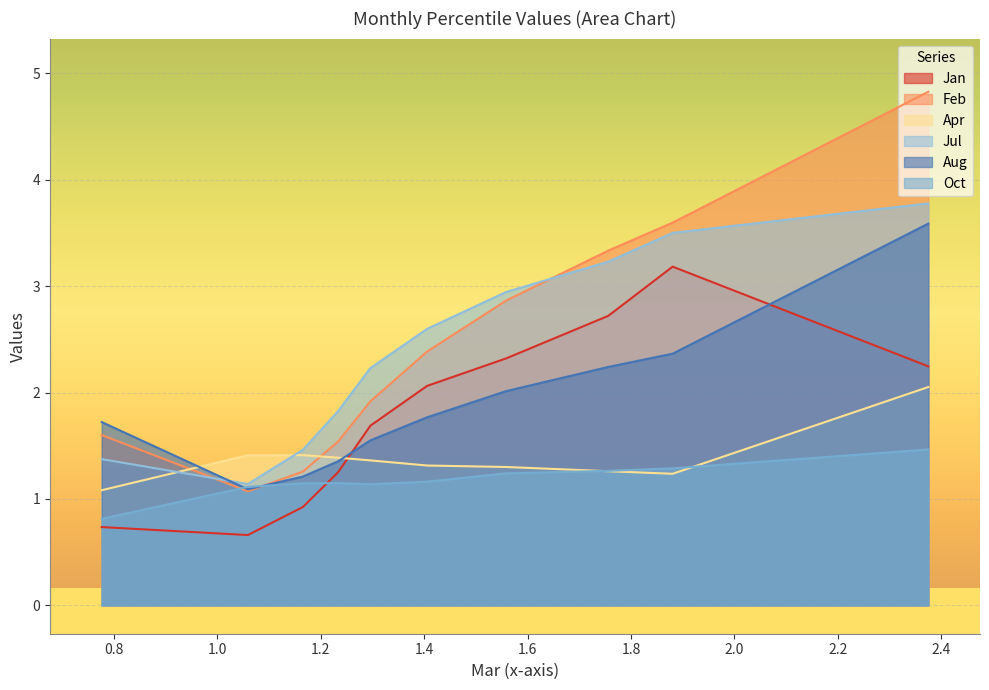

How many lines are shown in the chart?

6